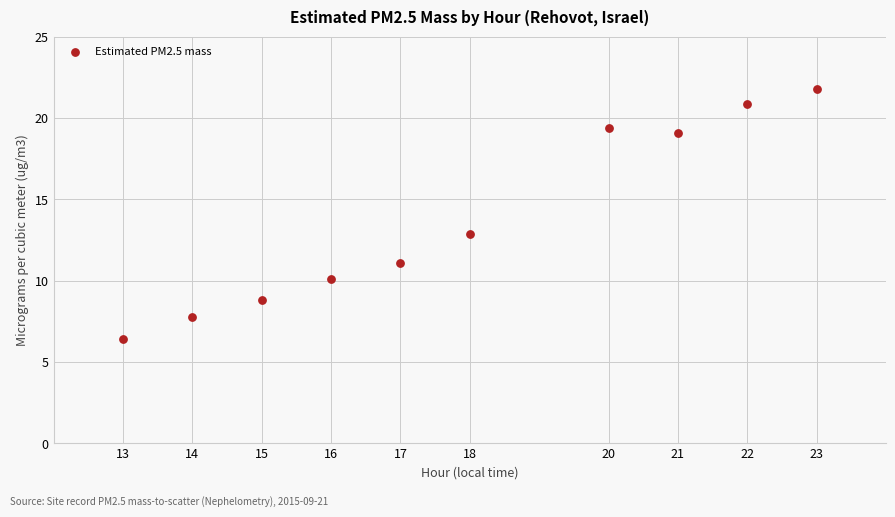

What is the average X value?

17.9